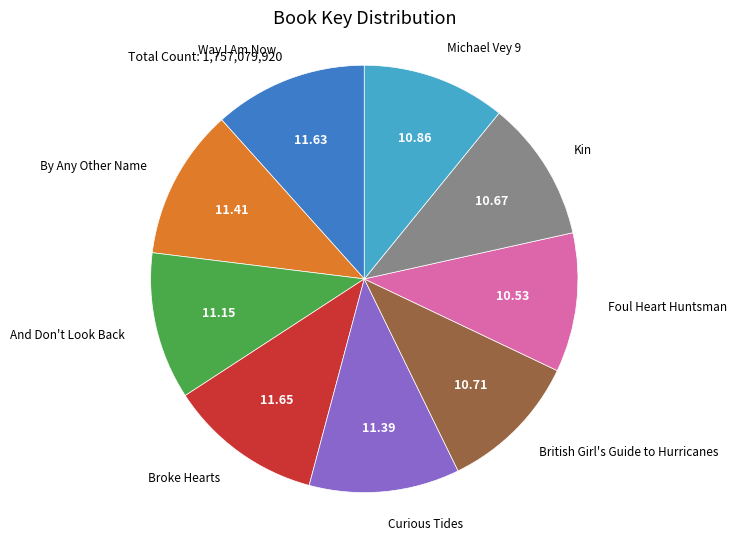

Is there a majority slice in this chart?

No